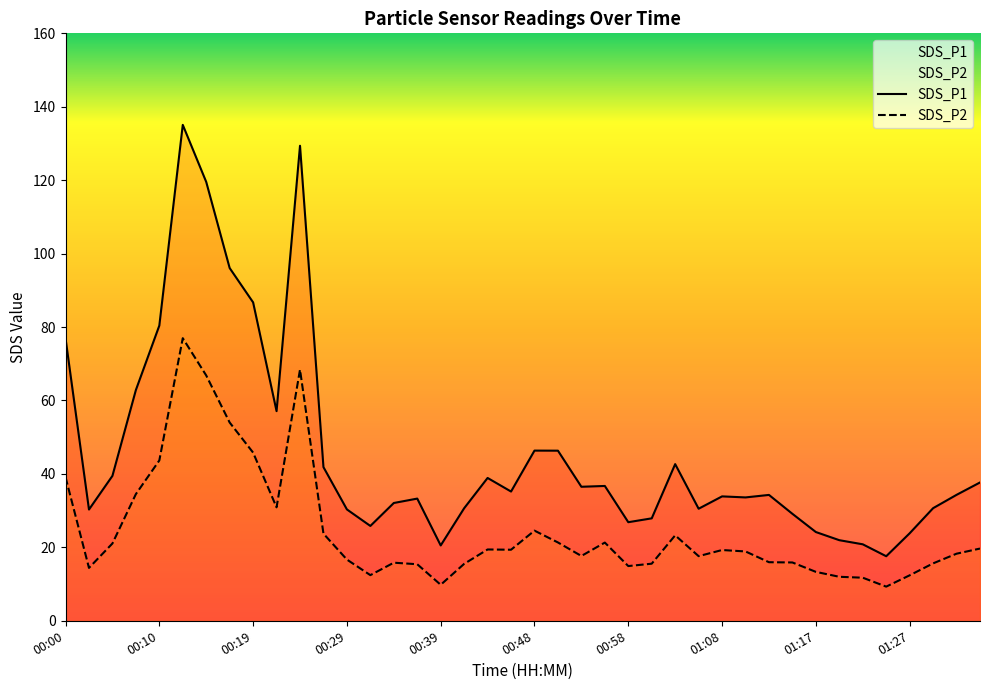

What is the spread (max minus min) of values at 00:48?

21.8